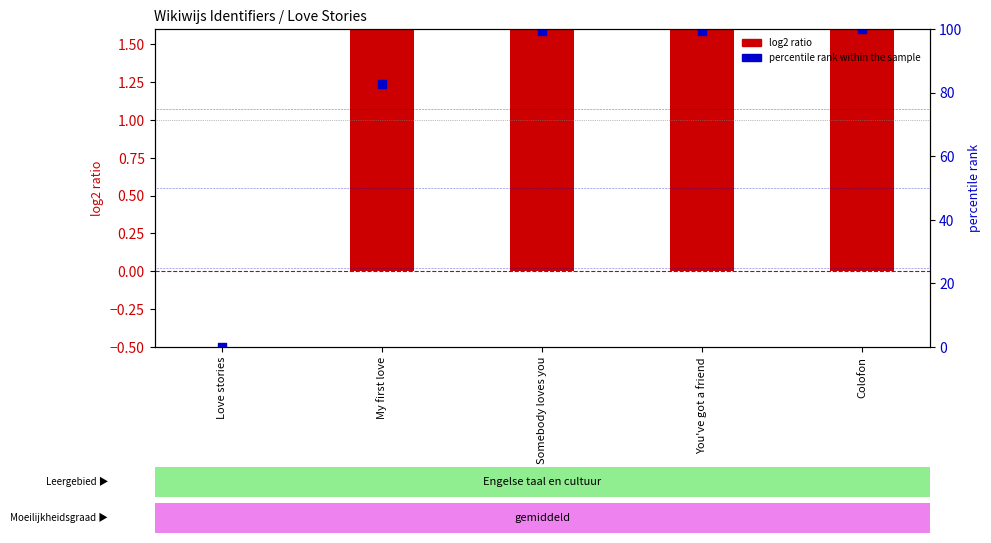

What are all the series names shown in the legend?

log2 ratio, percentile rank within the sample